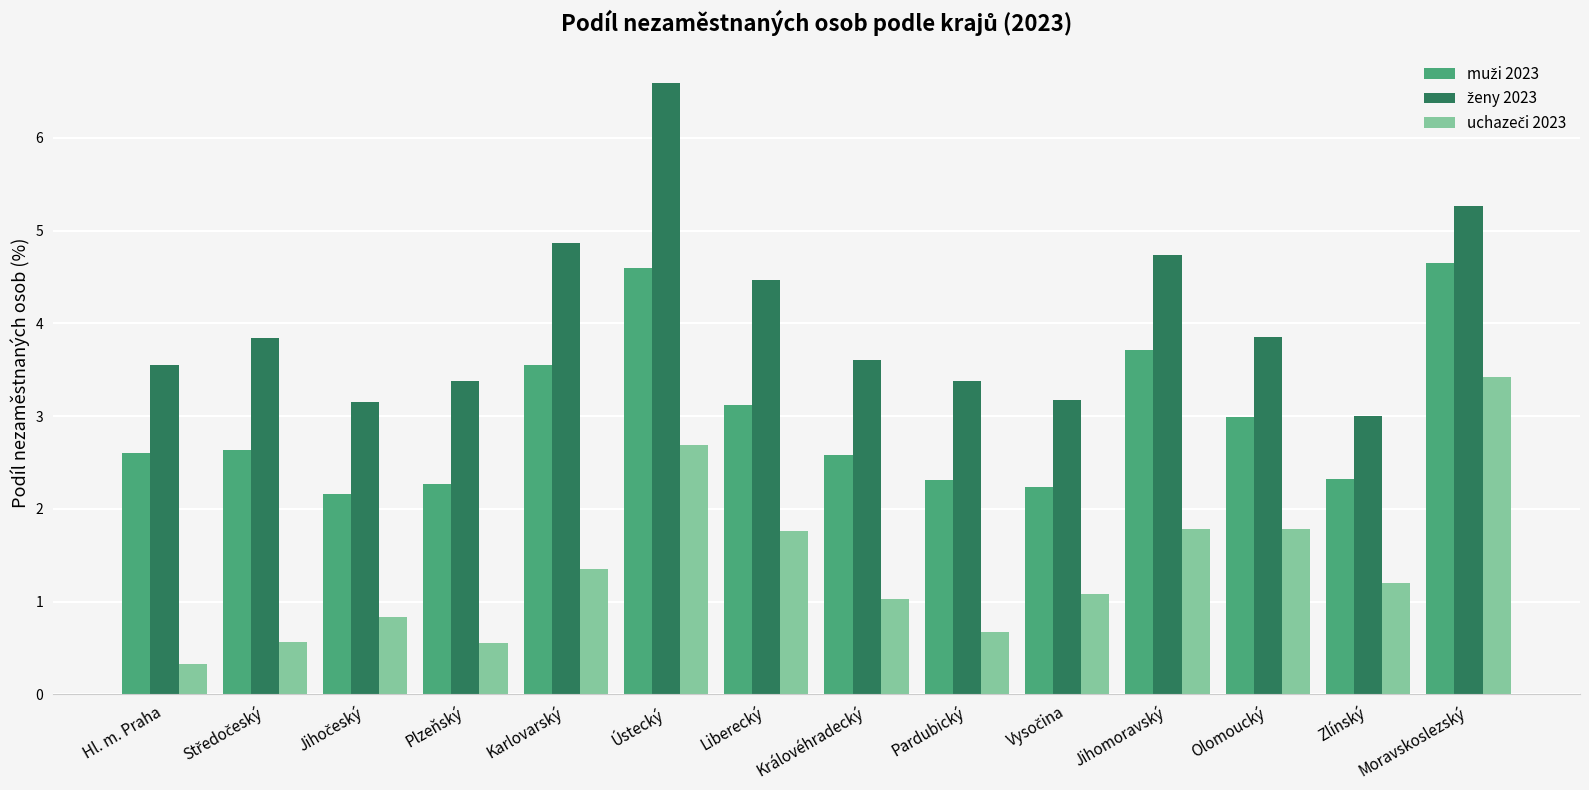

At which category is the sum across all series the highest?

Ústecký